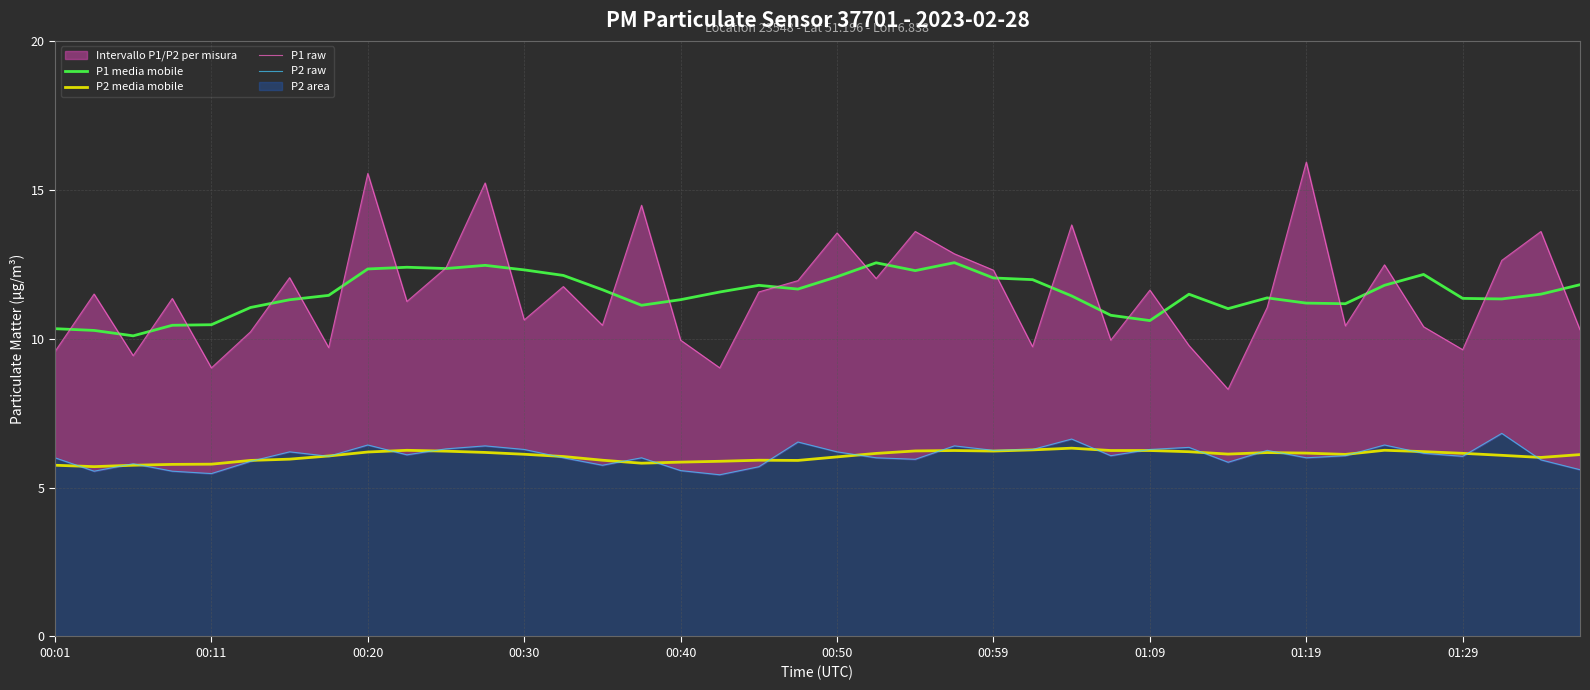

How many interior local valleys does the P2 raw series have?

12